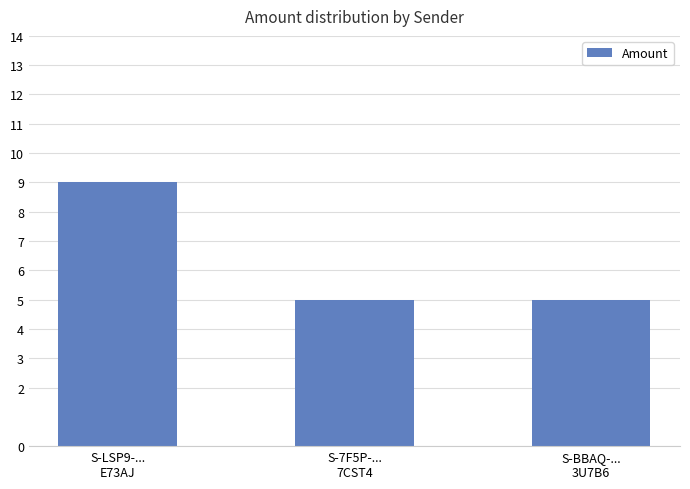

What is the average value?

6